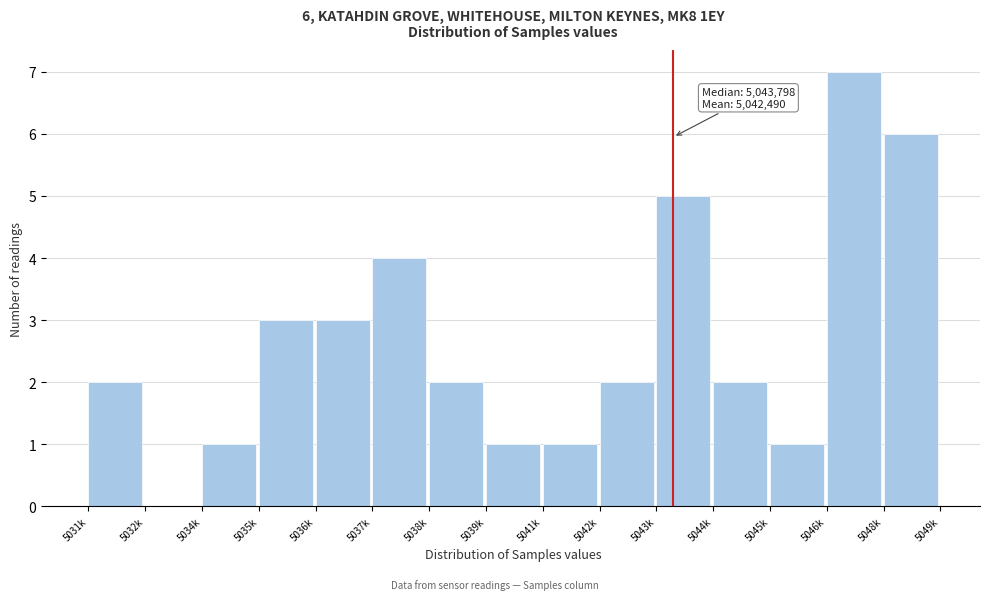

Reading left to right, what are all the values shown in this chart?

5031k=2	5032k=0	5034k=1	5035k=3	5036k=3	5037k=4	5038k=2	5039k=1	5041k=1	5042k=2	5043k=5	5044k=2	5045k=1	5046k=7	5048k=6